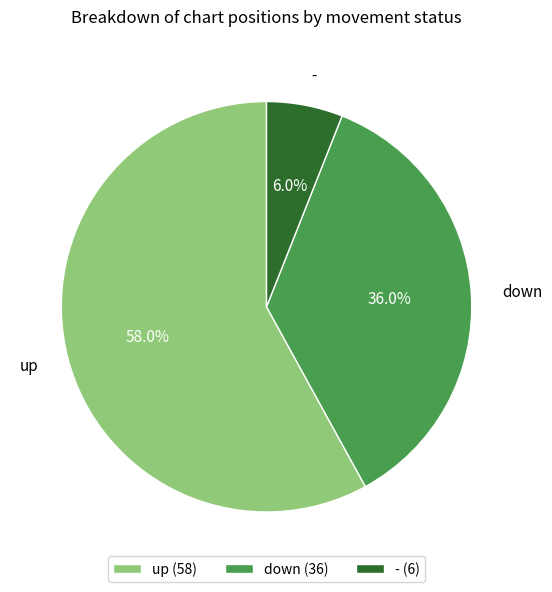

Is there any slice that represents more than half of the pie?

Yes